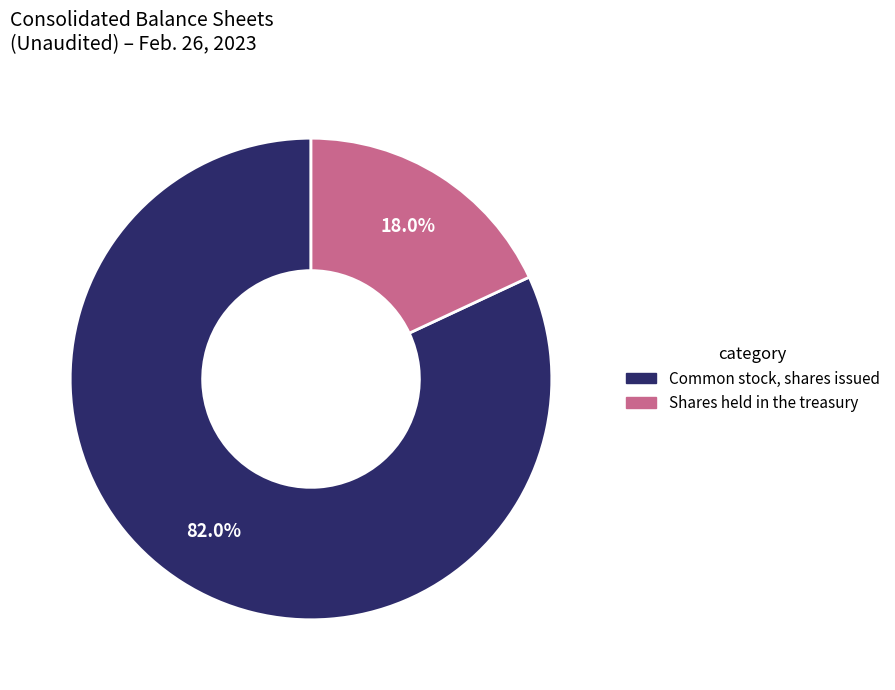

Does any single category account for the majority?

Yes